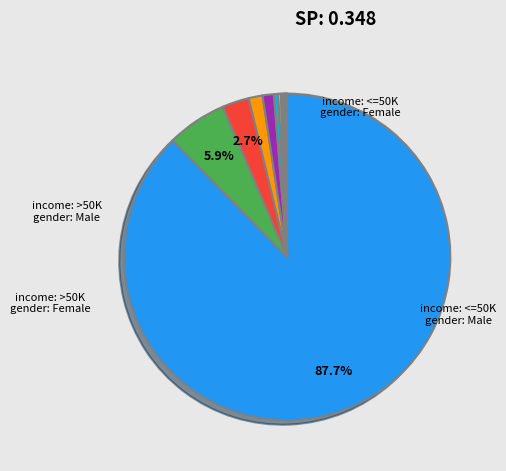

Is there a majority slice in this chart?

Yes